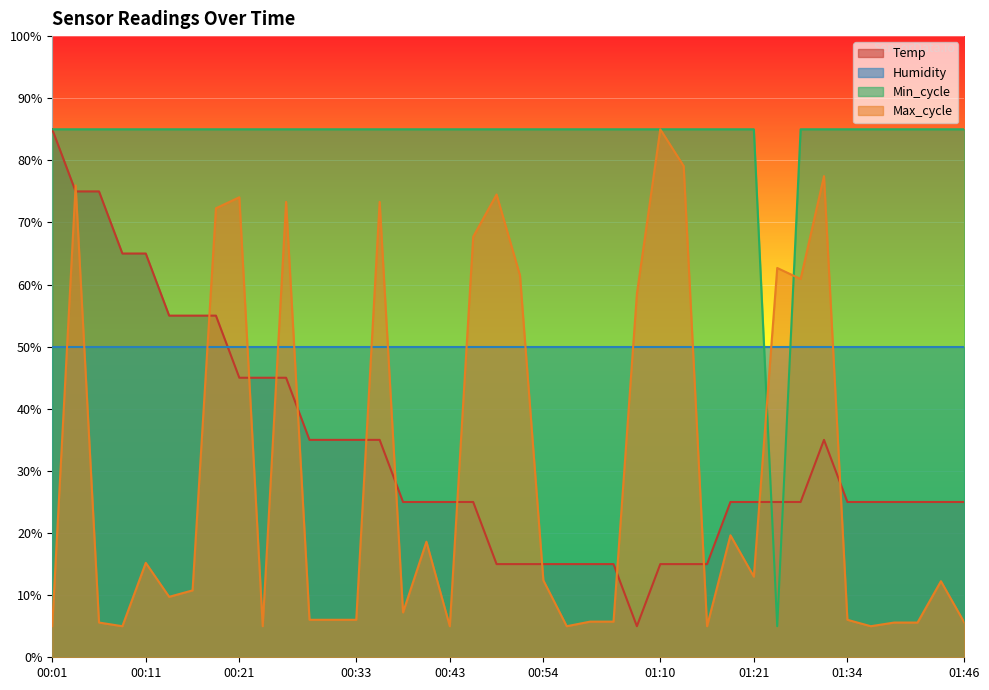

What is the lowest value of the Max_cycle series?

5.0